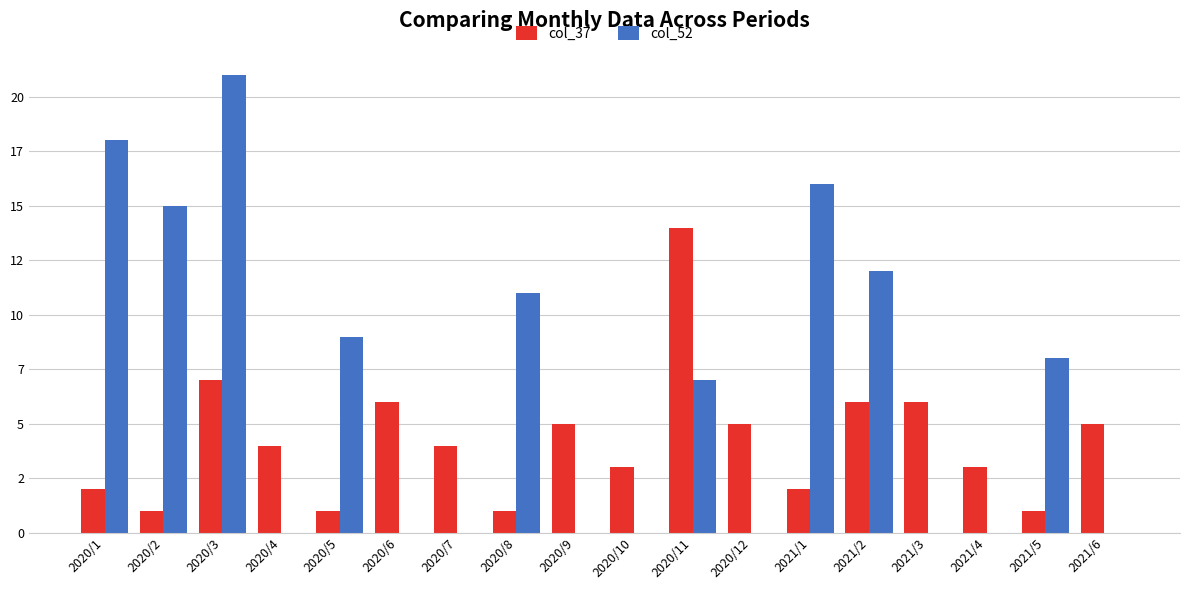

What are all the series names shown in the legend?

col_37, col_52